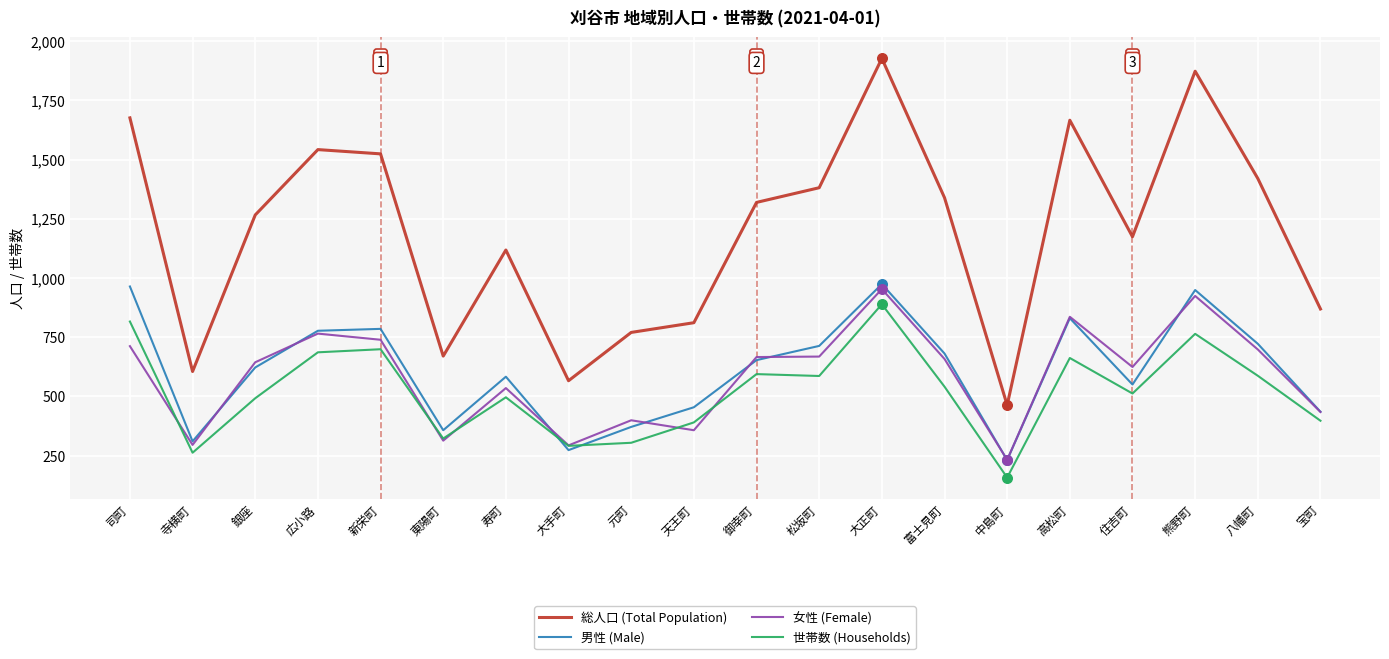

Which series has the widest spread of values?

総人口 (Total Population)